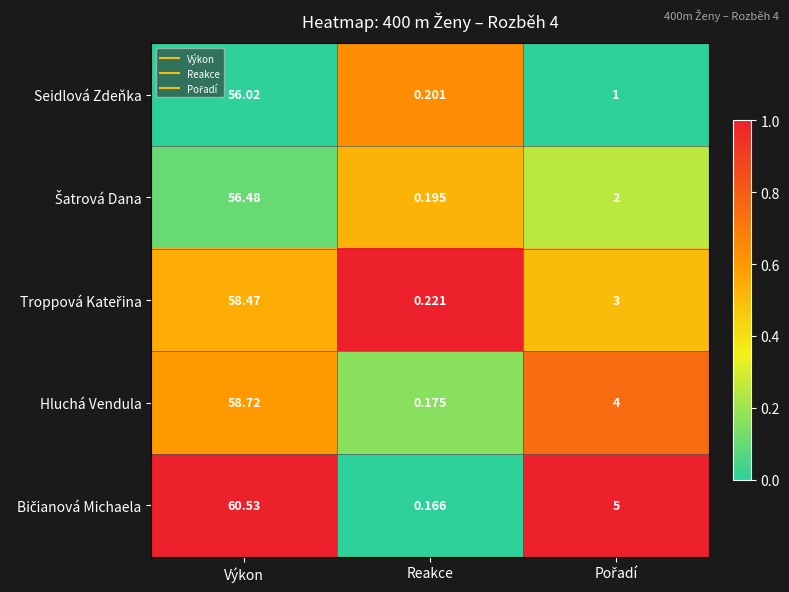

What is the total value across all series at Reakce?

1.0